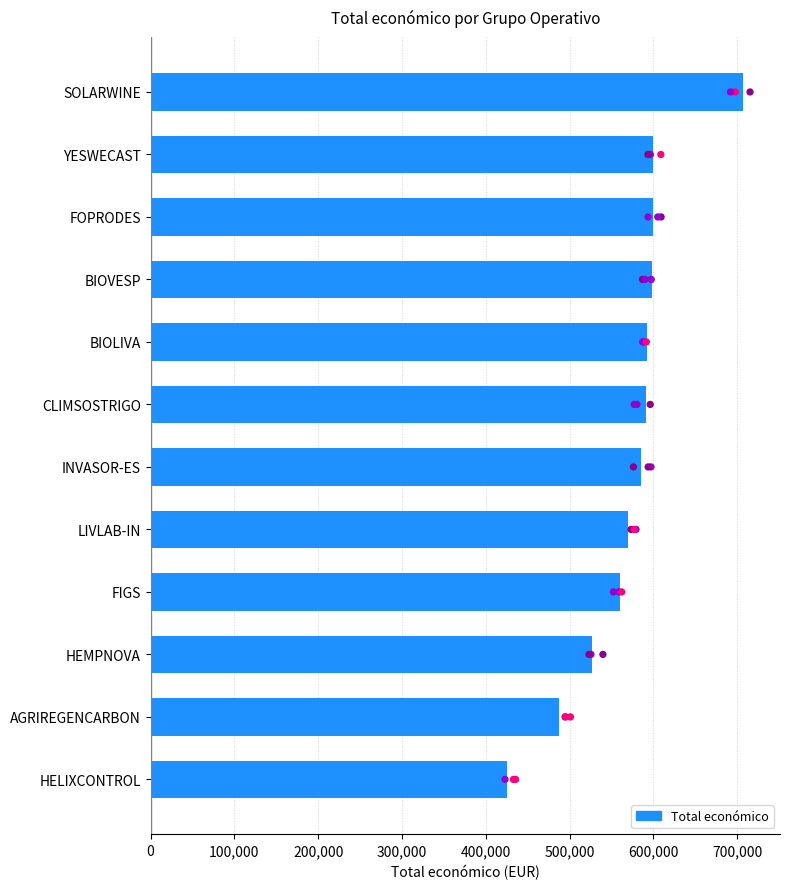

Is it true that Total económico equals 706697 at SOLARWINE?

True